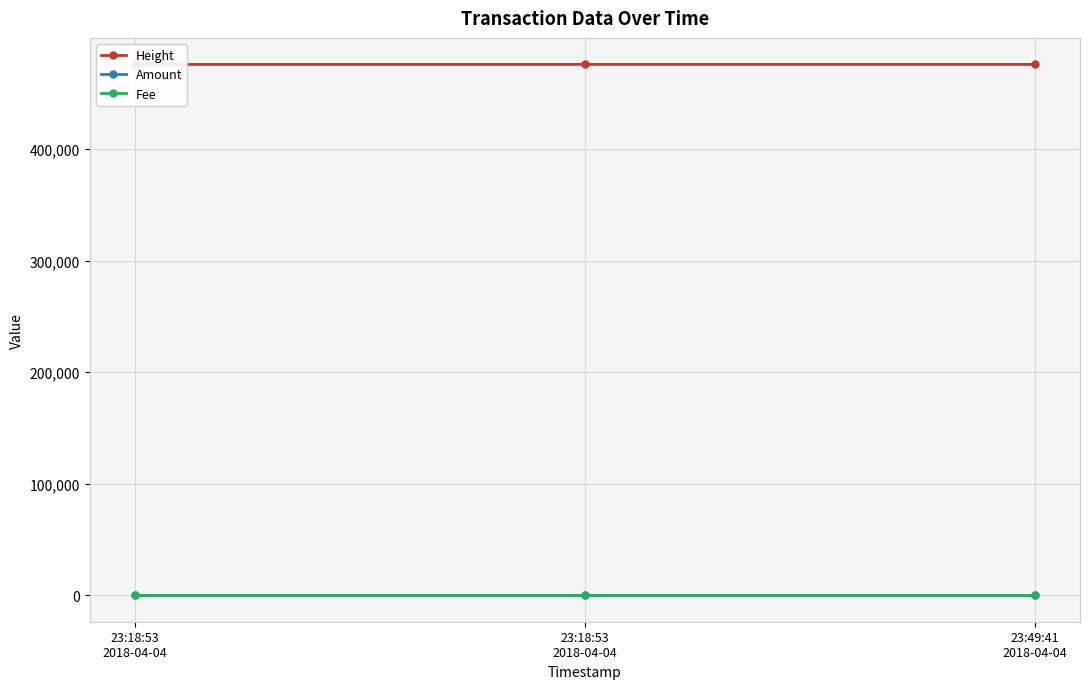

Between 23:18:53
2018-04-04 and 23:49:41
2018-04-04, which series saw the biggest shift?

Height